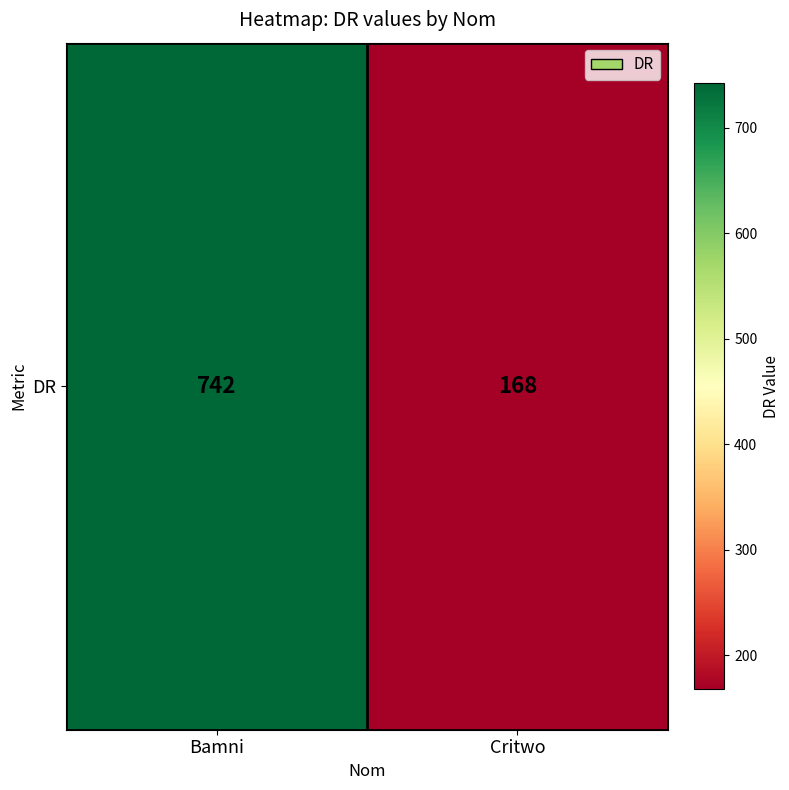

Reading left to right, what are all the values shown in this chart?

742	168